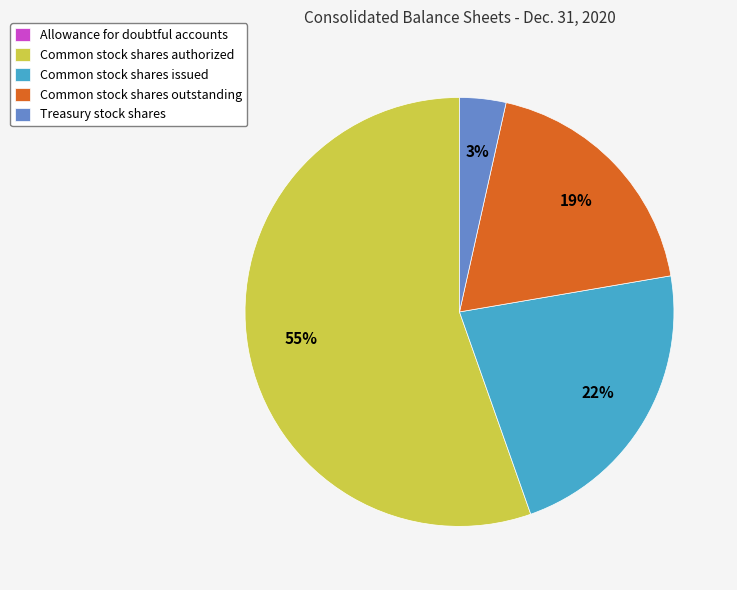

To the nearest percent, what percentage of the pie is Treasury stock shares?

3%